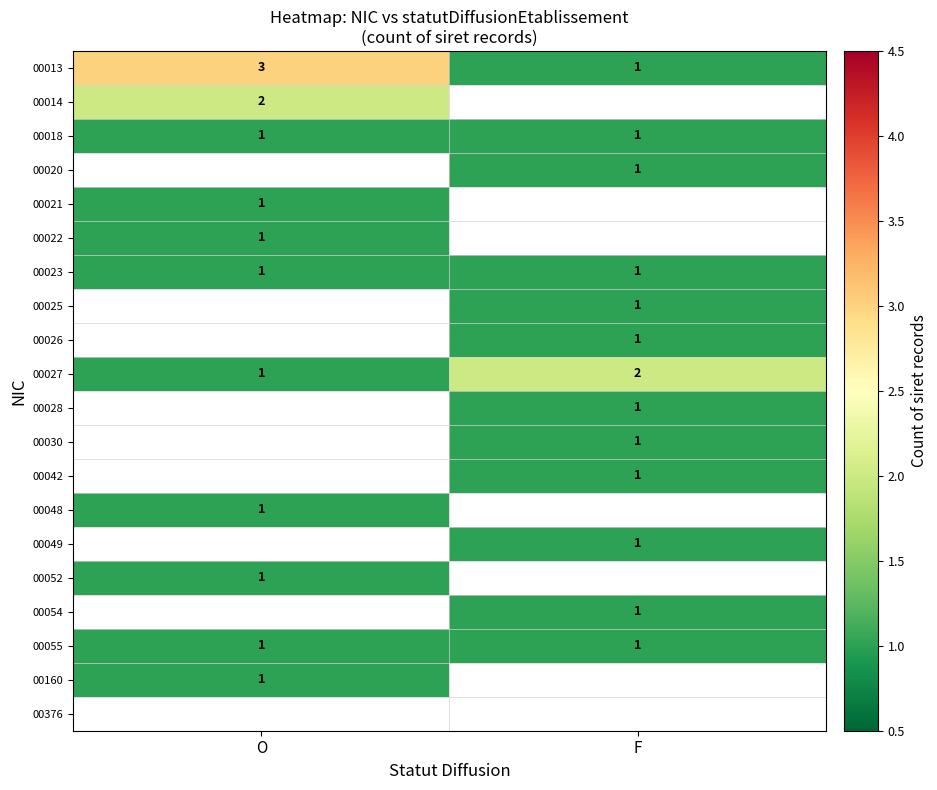

How many data points does each series have?

2